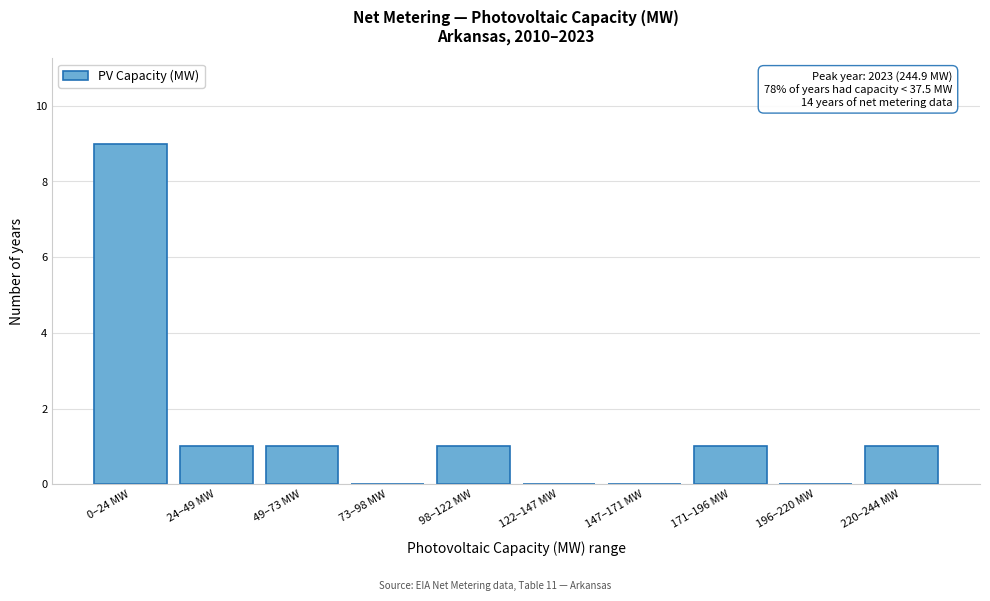

Reading left to right, list all the values displayed in this chart.

0–24 MW=9	24–49 MW=1	49–73 MW=1	73–98 MW=0	98–122 MW=1	122–147 MW=0	147–171 MW=0	171–196 MW=1	196–220 MW=0	220–244 MW=1